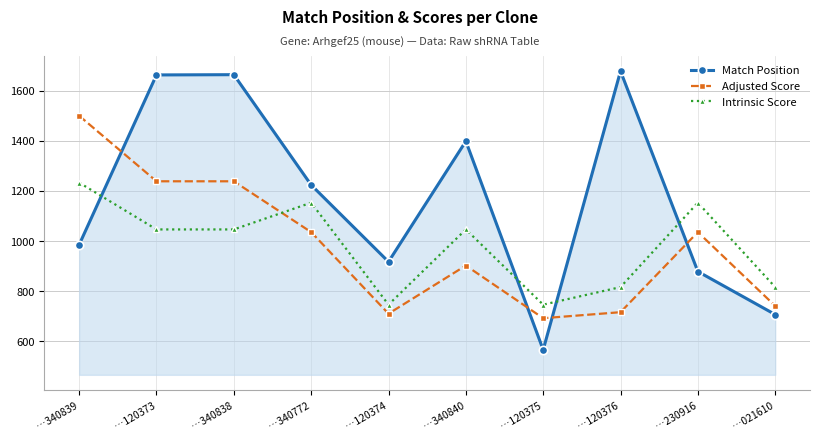

What are all the series names shown in the legend?

Match Position, Adjusted Score, Intrinsic Score